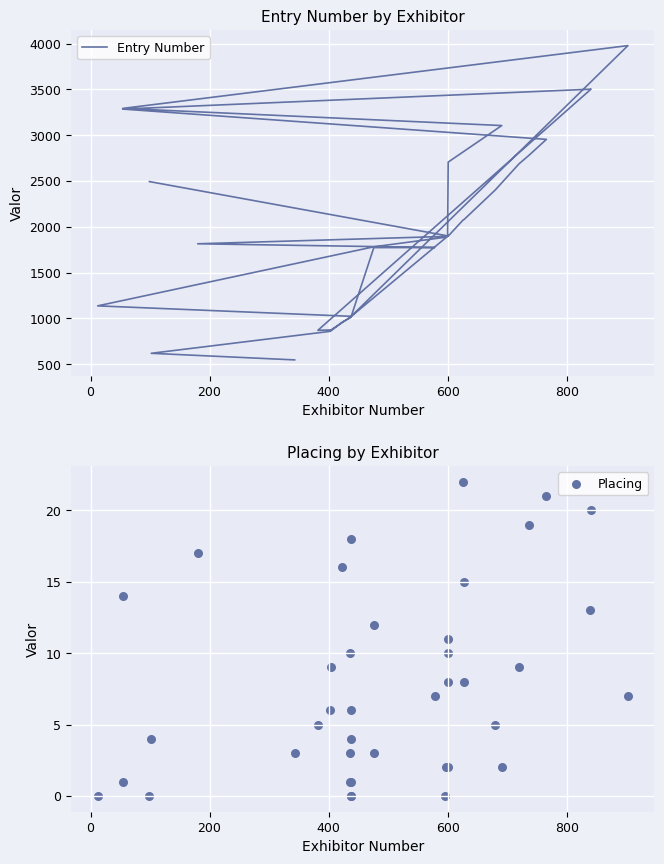

Which series has the largest Y range (max minus min)?

Entry Number